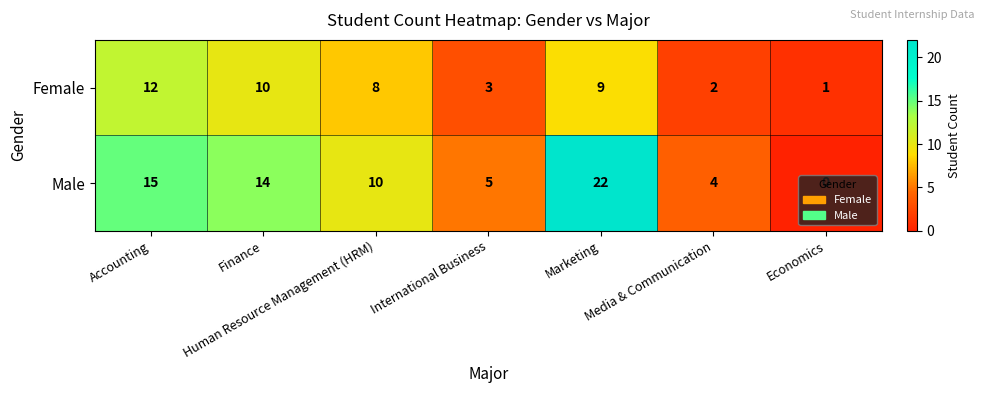

What is the spread (max minus min) of values at Accounting?

3